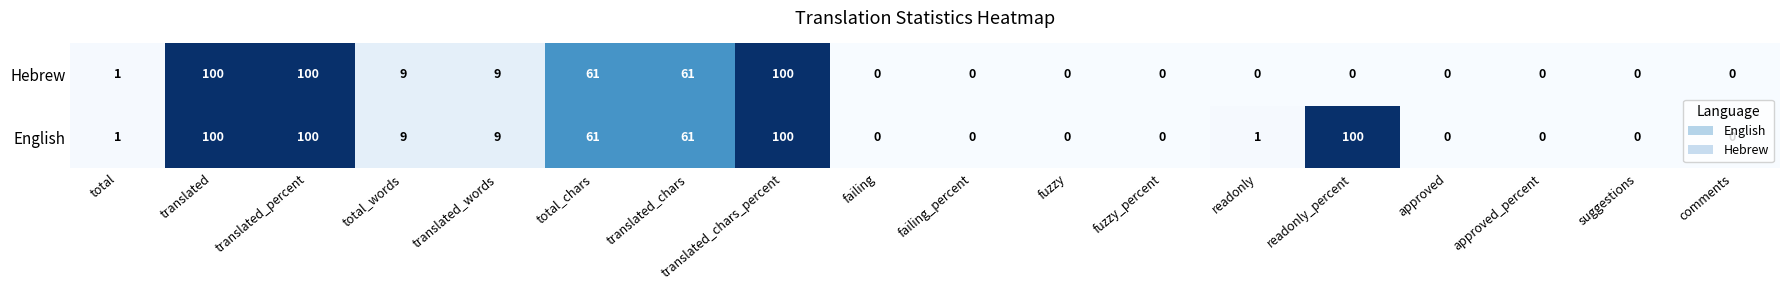

Which series has the largest total across all categories?

English